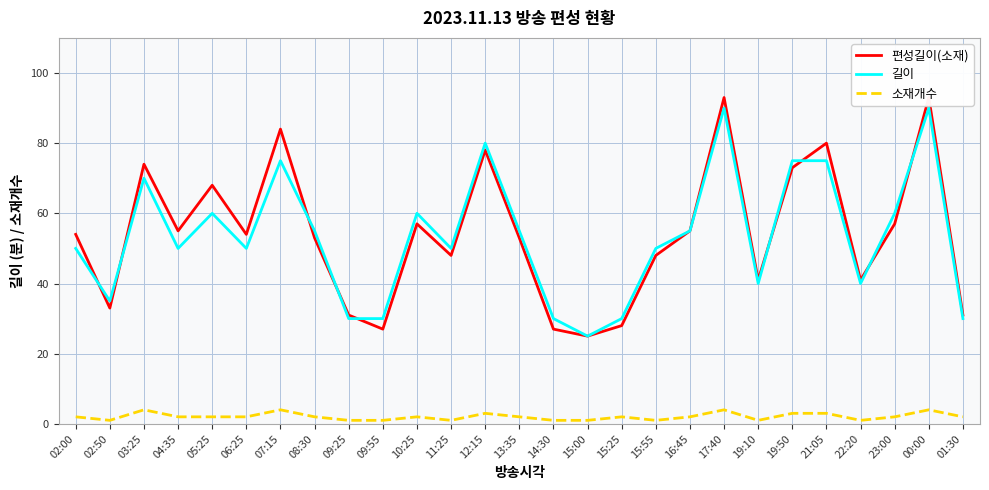

Which has a higher value, 02:00 or 15:00?

02:00